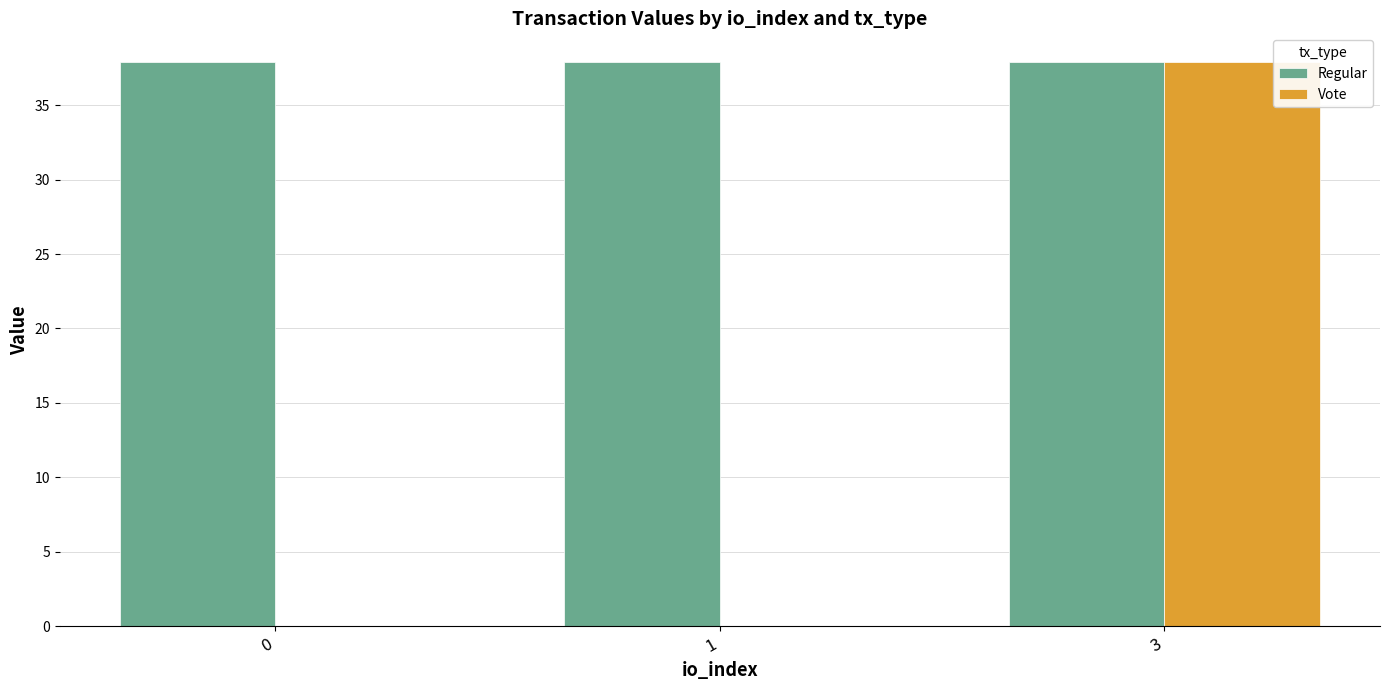

What is the maximum value for Vote?

37.9